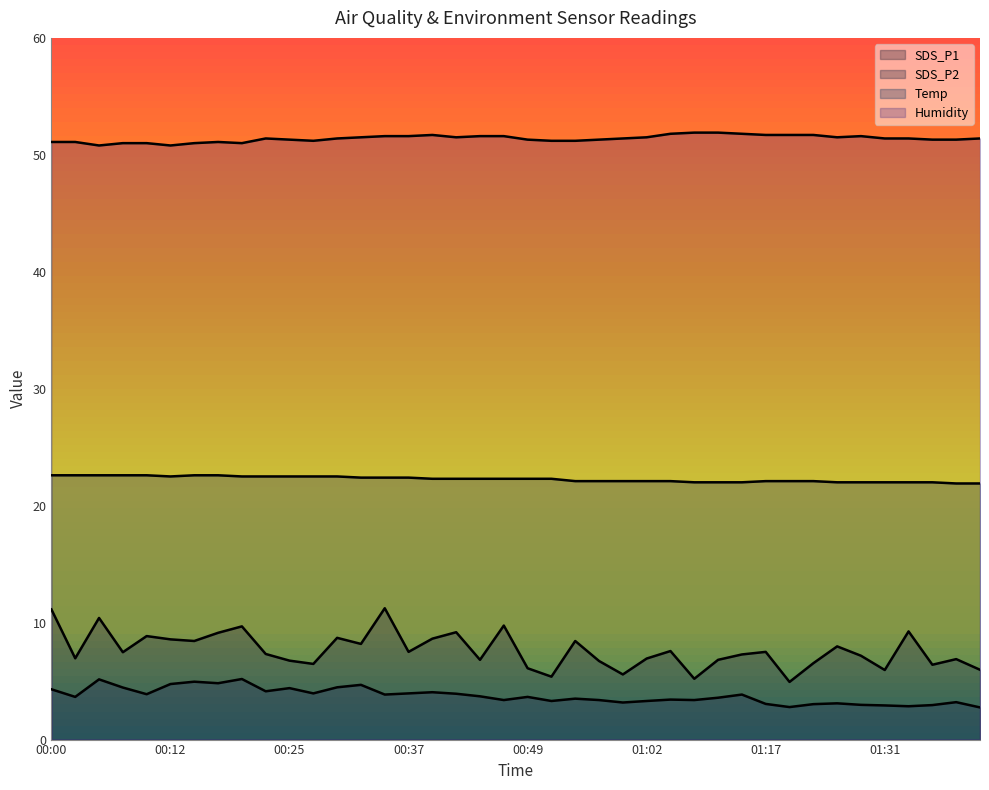

Reading right to left, what are all the values shown in this chart?

SDS_P1: 6.0	6.9	6.4	9.2	6.0	7.2	8.0	6.5	4.9	7.5	7.3	6.8	5.2	7.6	6.9	5.6	6.7	8.4	5.4	6.1	9.8	6.8	9.2	8.6	7.5	11.2	8.2	8.7	6.5	6.8	7.3	9.7	9.1	8.4	8.6	8.8	7.5	10.4	7.0	11.1
SDS_P2: 2.8	3.2	3.0	2.9	2.9	3.0	3.1	3.0	2.8	3.0	3.9	3.6	3.4	3.4	3.3	3.2	3.4	3.5	3.3	3.6	3.4	3.7	3.9	4.0	4.0	3.9	4.7	4.5	4.0	4.4	4.1	5.2	4.8	5.0	4.8	3.9	4.5	5.2	3.6	4.3
Temp: 21.9	21.9	22.0	22.0	22.0	22.0	22.0	22.1	22.1	22.1	22.0	22.0	22.0	22.1	22.1	22.1	22.1	22.1	22.3	22.3	22.3	22.3	22.3	22.3	22.4	22.4	22.4	22.5	22.5	22.5	22.5	22.5	22.6	22.6	22.5	22.6	22.6	22.6	22.6	22.6
Humidity: 51.4	51.3	51.3	51.4	51.4	51.6	51.5	51.7	51.7	51.7	51.8	51.9	51.9	51.8	51.5	51.4	51.3	51.2	51.2	51.3	51.6	51.6	51.5	51.7	51.6	51.6	51.5	51.4	51.2	51.3	51.4	51.0	51.1	51.0	50.8	51.0	51.0	50.8	51.1	51.1